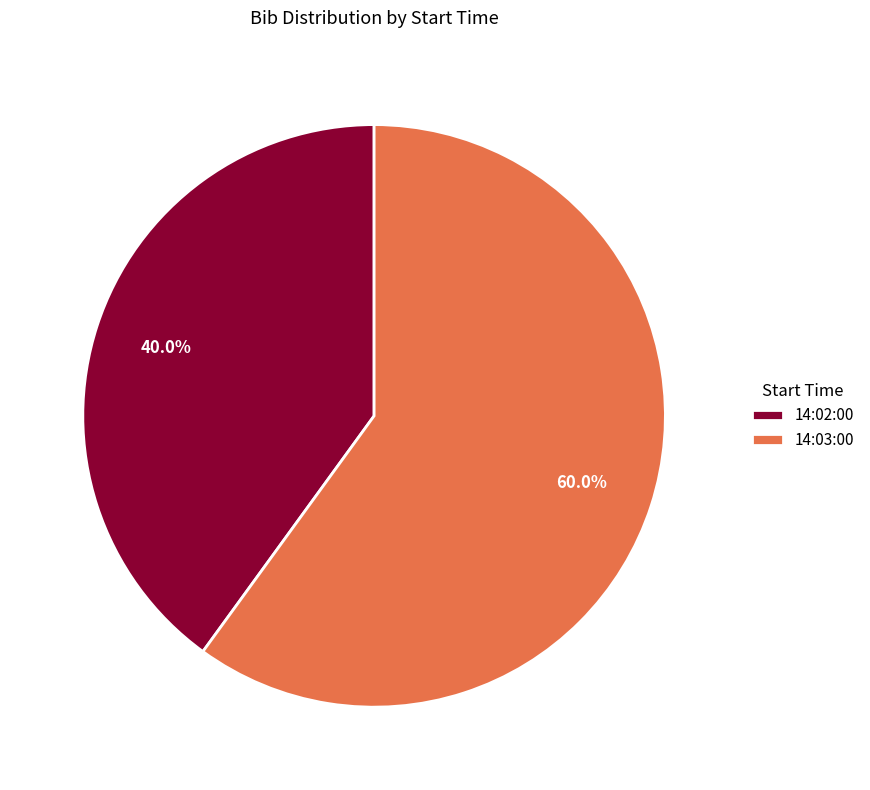

True or false: 14:03:00 accounts for 60% of the total.

True